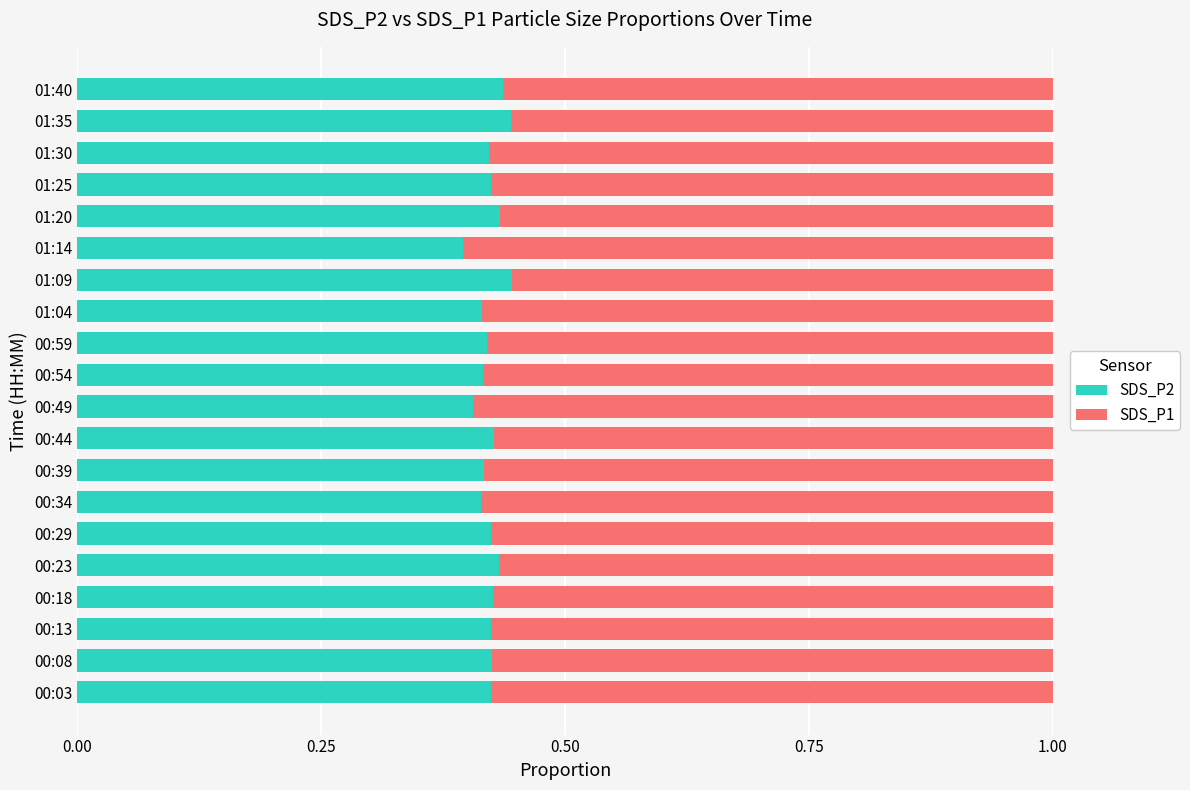

True or false: SDS_P2 has a value of 0.4 at 00:29.

True